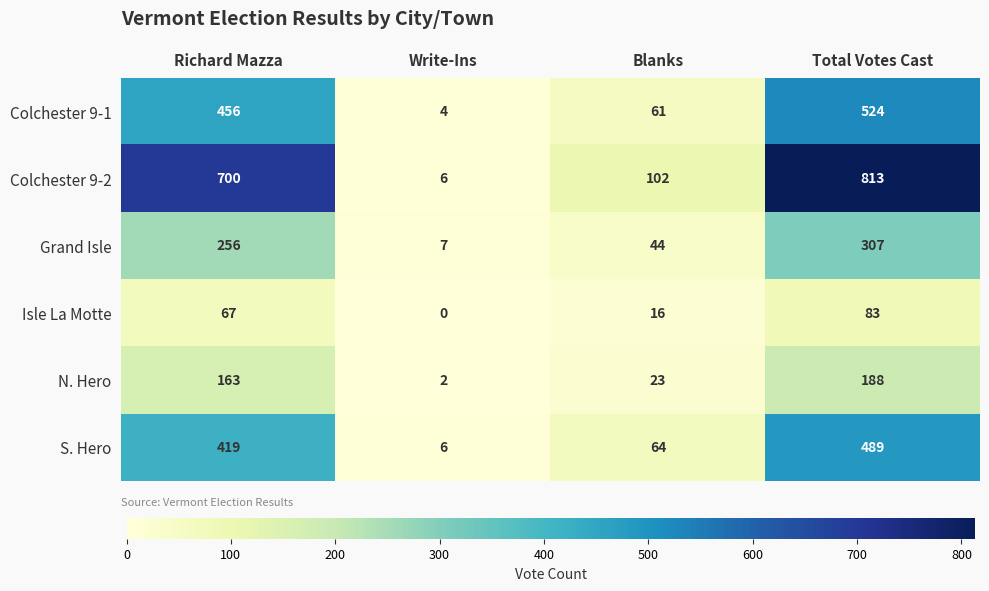

Reading right to left, list all the values displayed in this chart.

Colchester 9-1: 524	61	4	456
Colchester 9-2: 813	102	6	700
Grand Isle: 307	44	7	256
Isle La Motte: 83	16	0	67
N. Hero: 188	23	2	163
S. Hero: 489	64	6	419